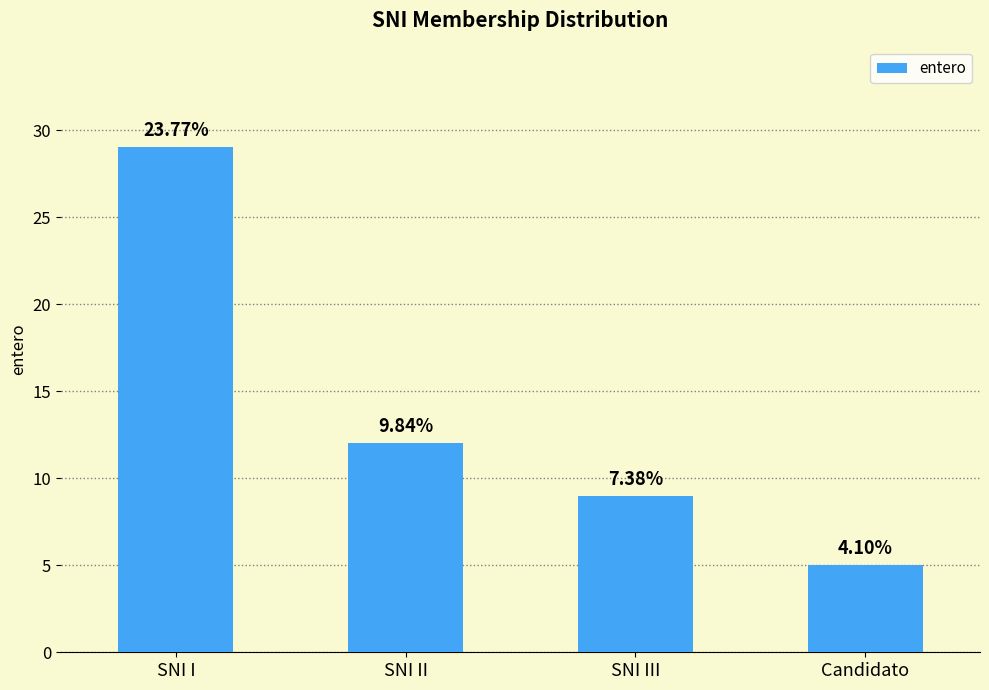

What position from the right is SNI I?

4